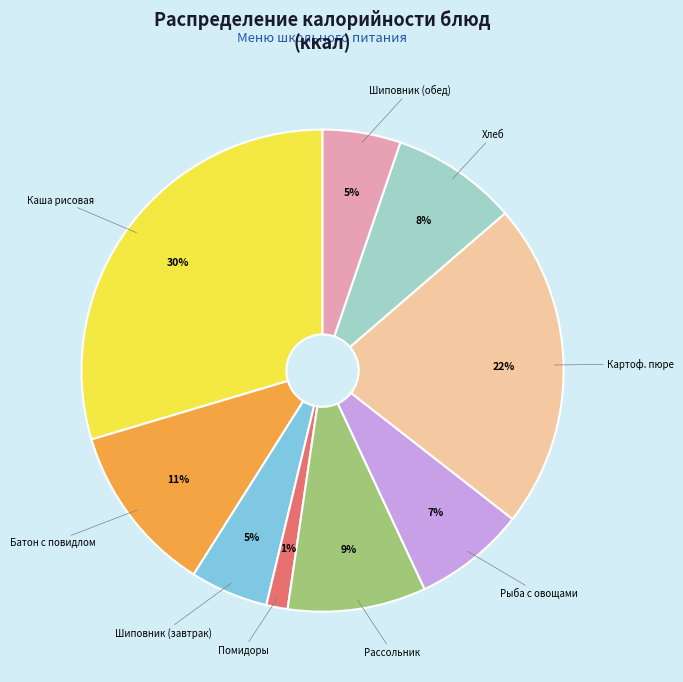

True or false: Батон с повидлом accounts for 11% of the total.

True